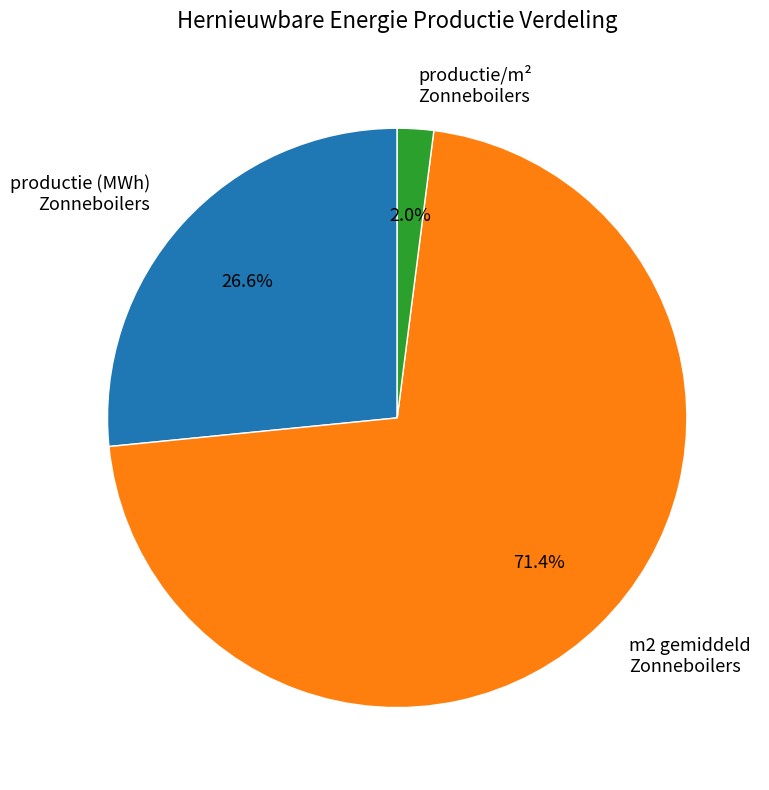

Which slice is the largest?

m2 gemiddeld Zonneboilers